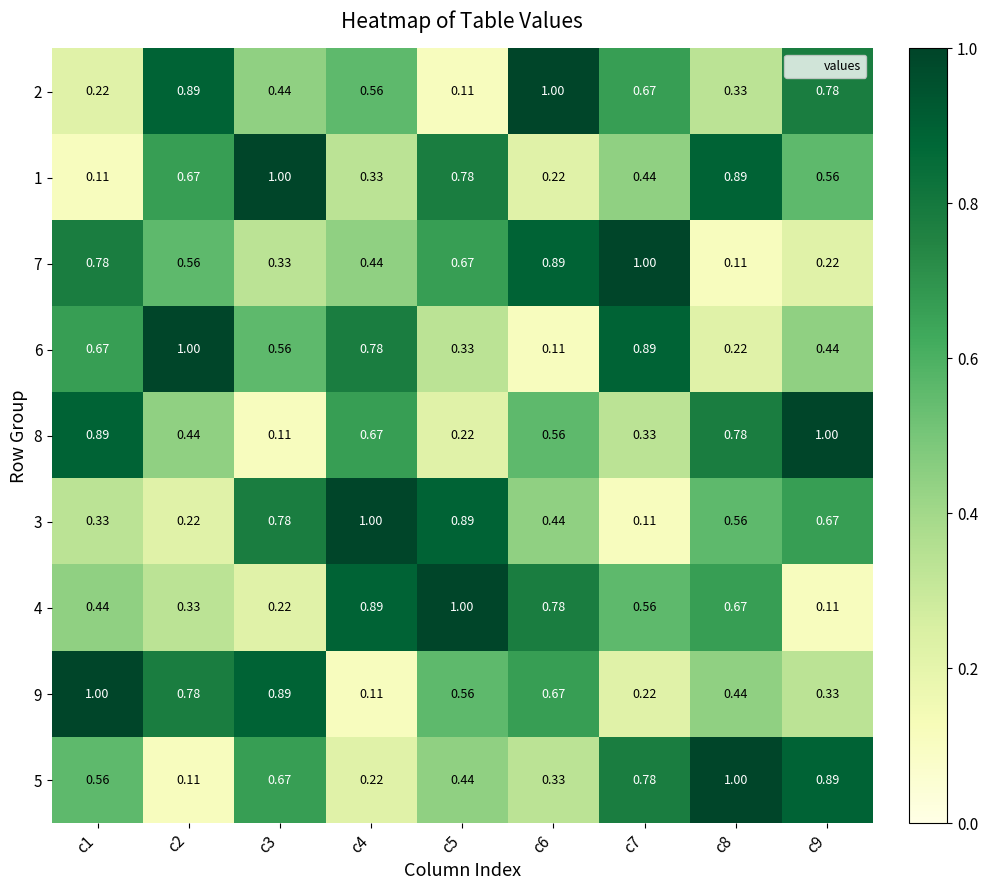

Is the value of 4 at c4 greater than the value of 3 at c4?

No